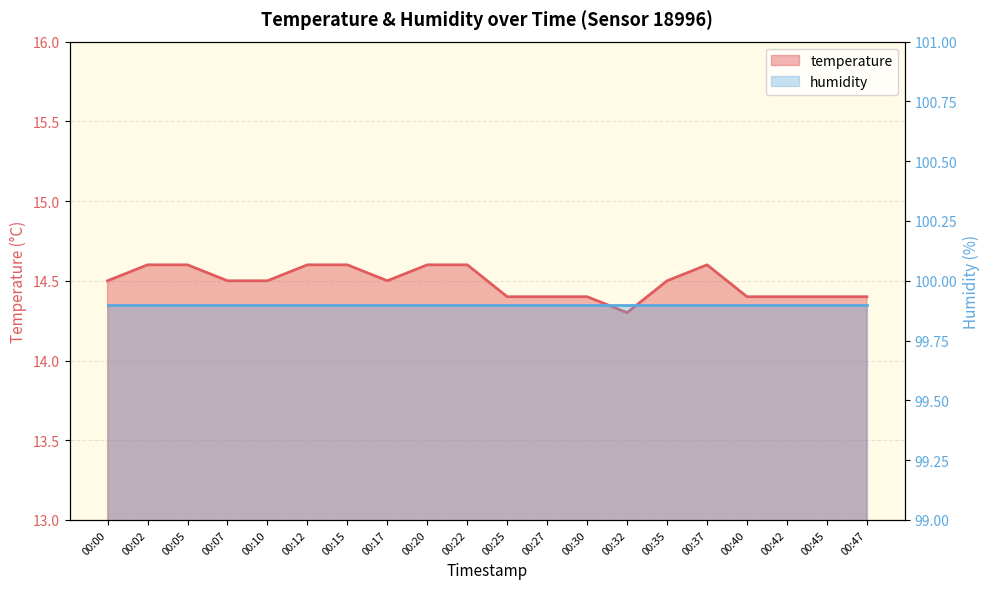

What is the value of the 16th point from the left?

14.6